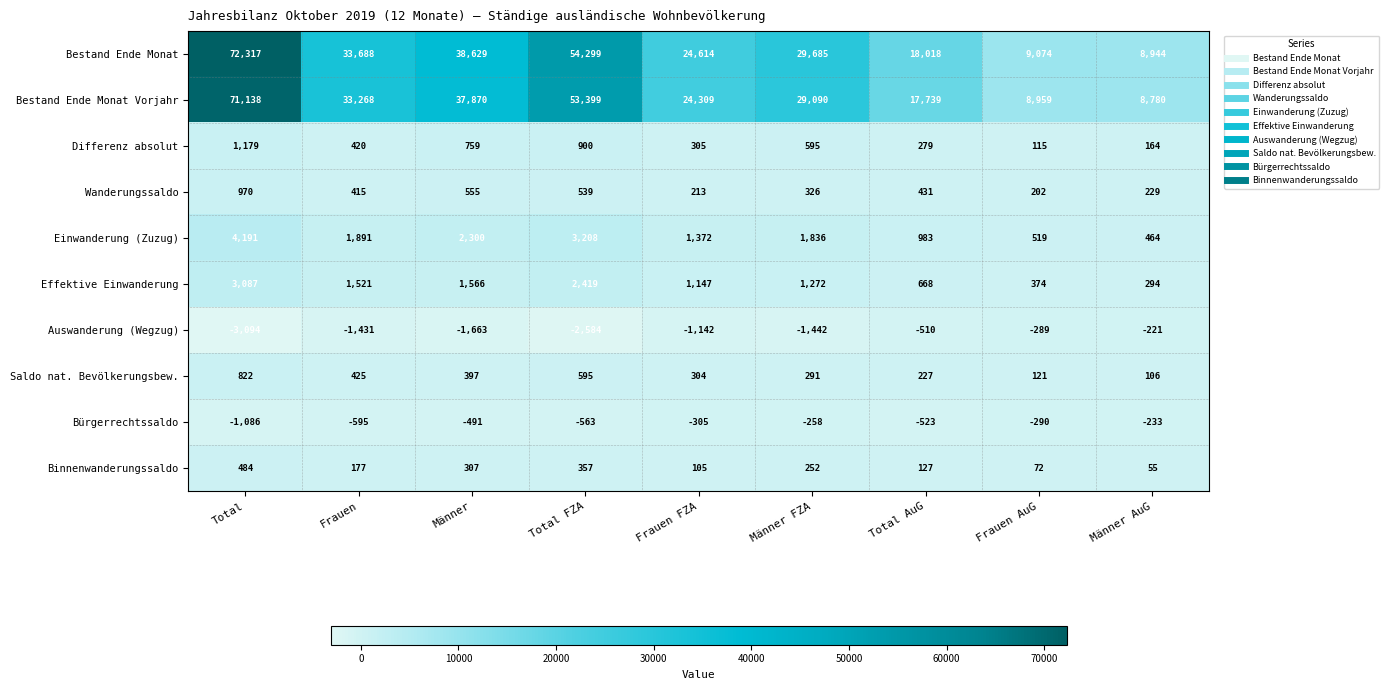

The Bestand Ende Monat series shows 13259 at Frauen AuG. True or false?

False